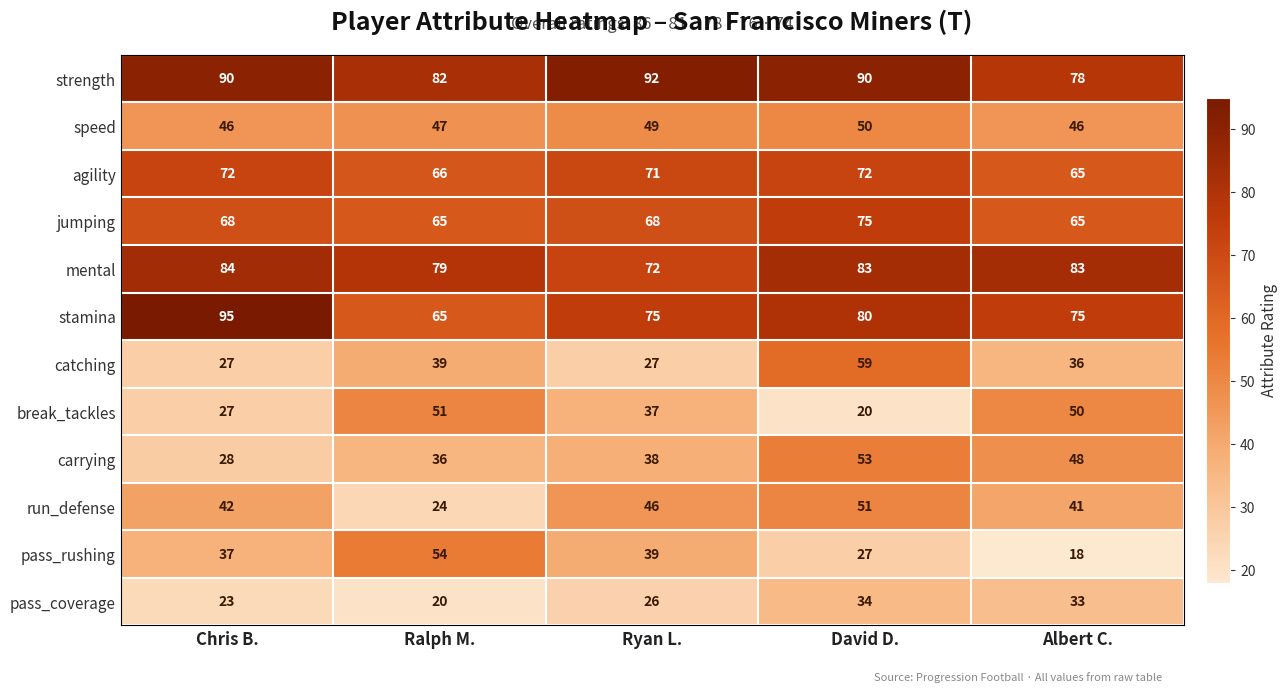

What is the total value across all series at Chris B.?

639